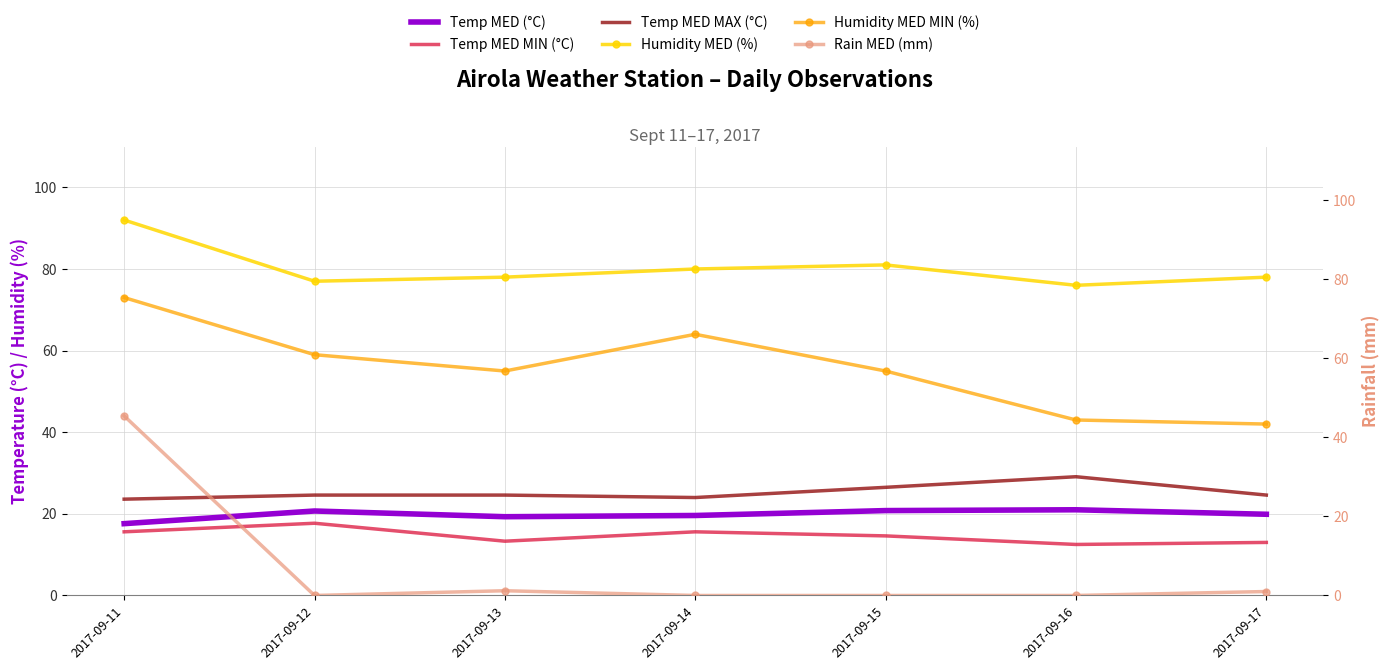

What value does the Humidity MED MIN (%) series have at 2017-09-17?

42.0